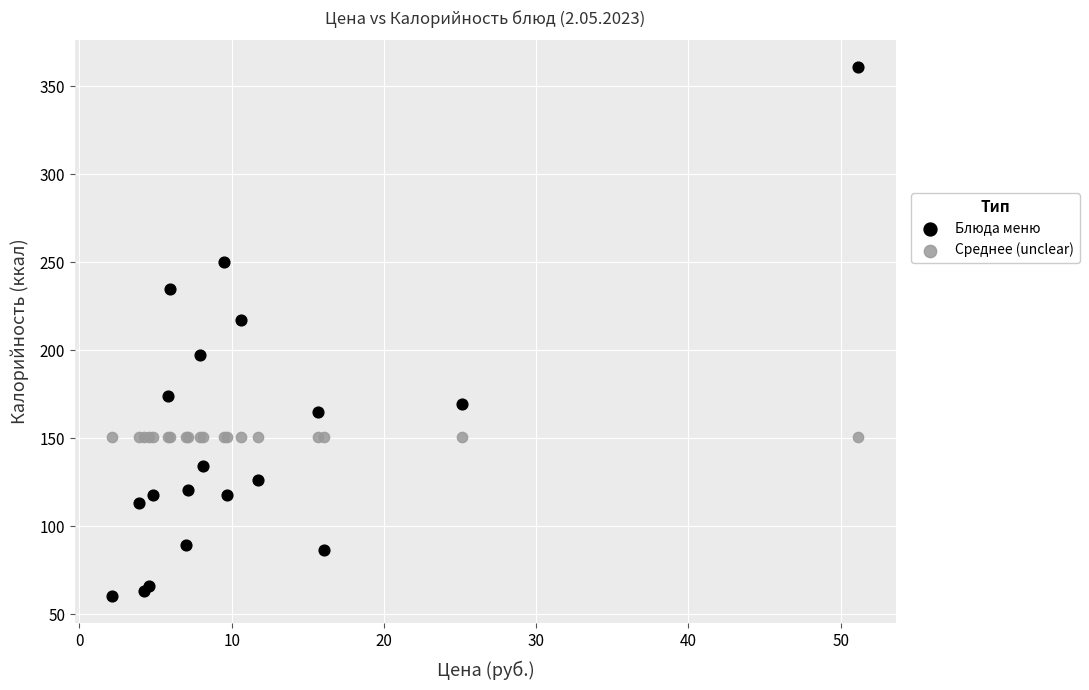

Which series reaches the maximum Y coordinate?

Блюда меню